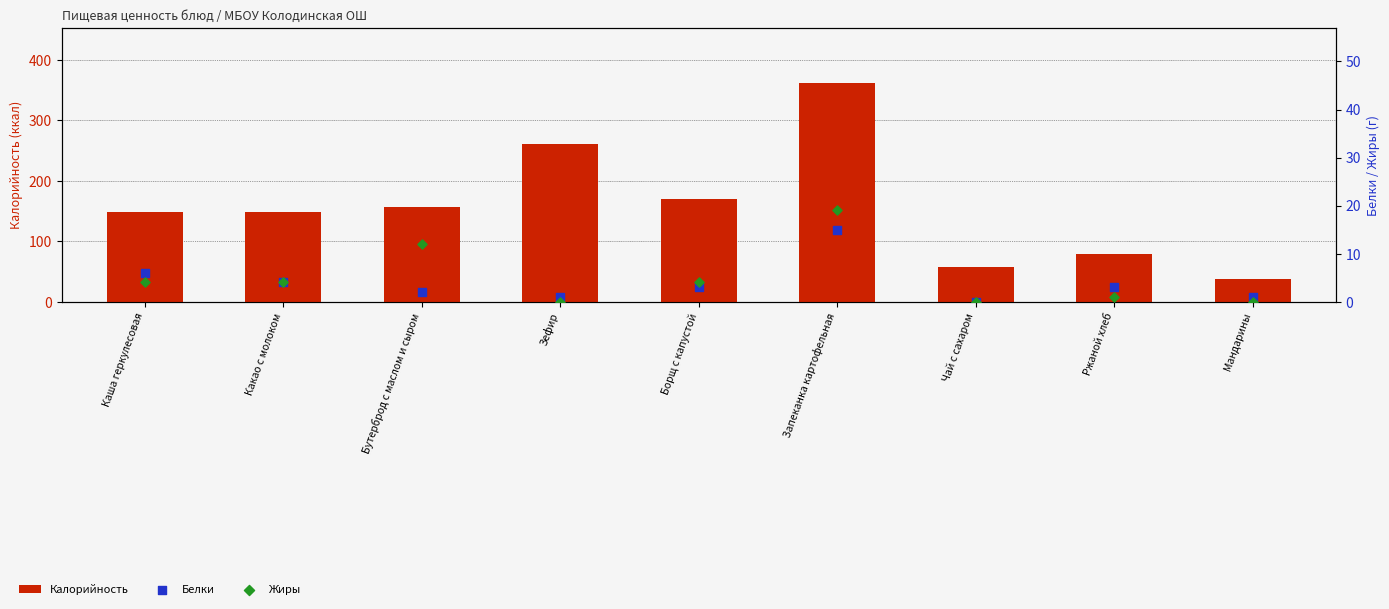

Is the value of Жиры at Запеканка картофельная greater than the value of Белки at Борщ с капустой?

Yes